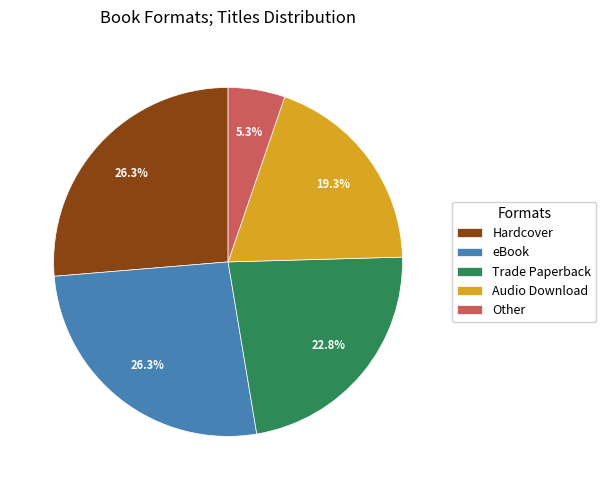

Combined, do eBook and Audio Download account for over 50%?

No